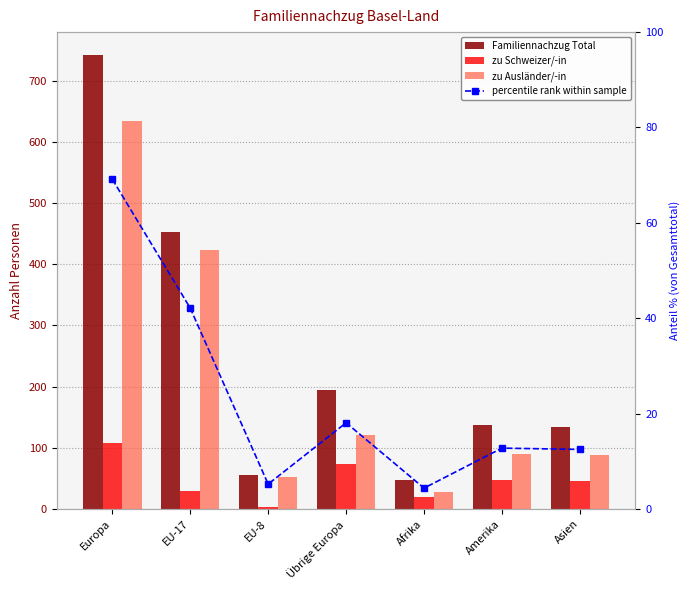

What is the difference between the highest and lowest values at Europa?

672.8